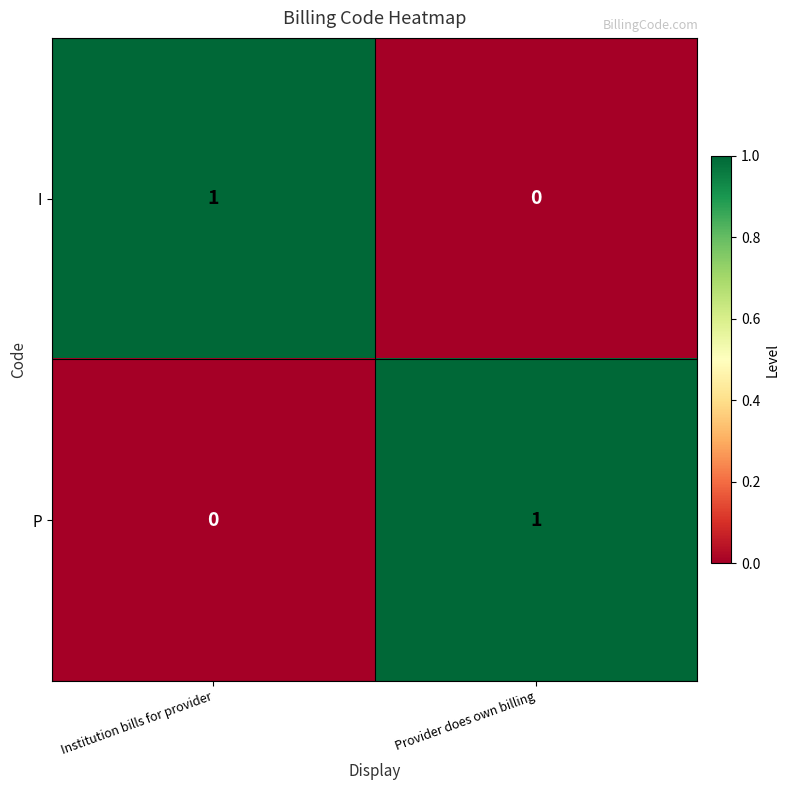

Rank the categories by P value from lowest to highest.

Institution bills for provider, Provider does own billing